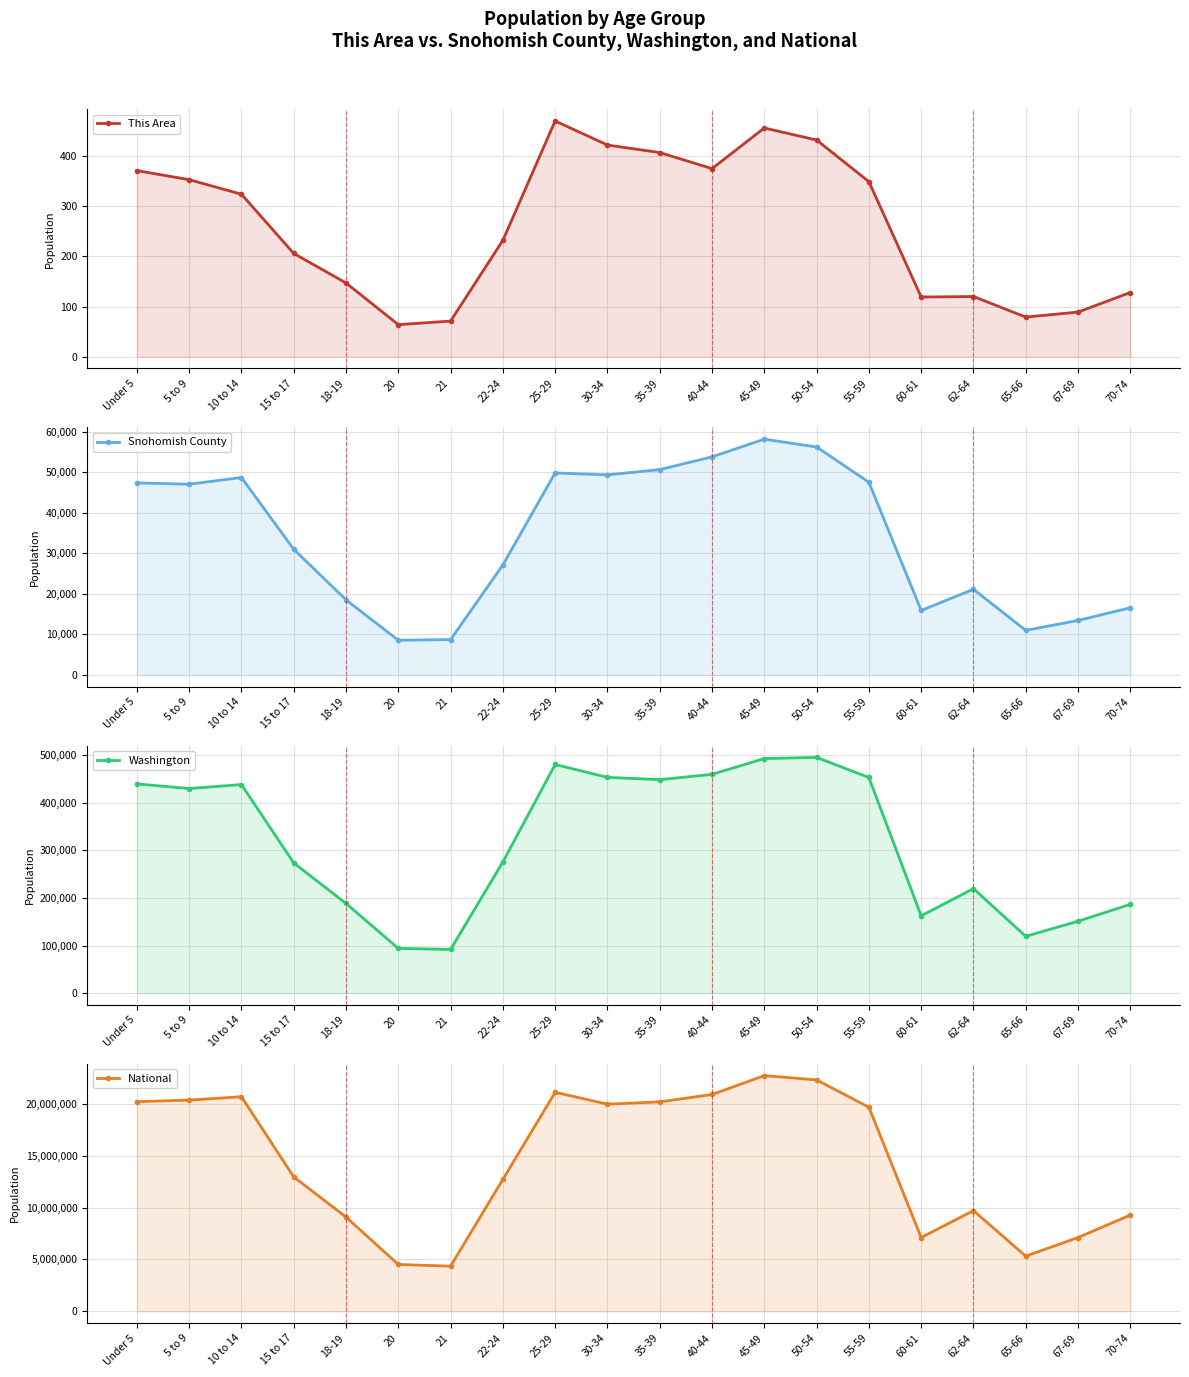

What is the label of the 3rd point from the right?

65-66